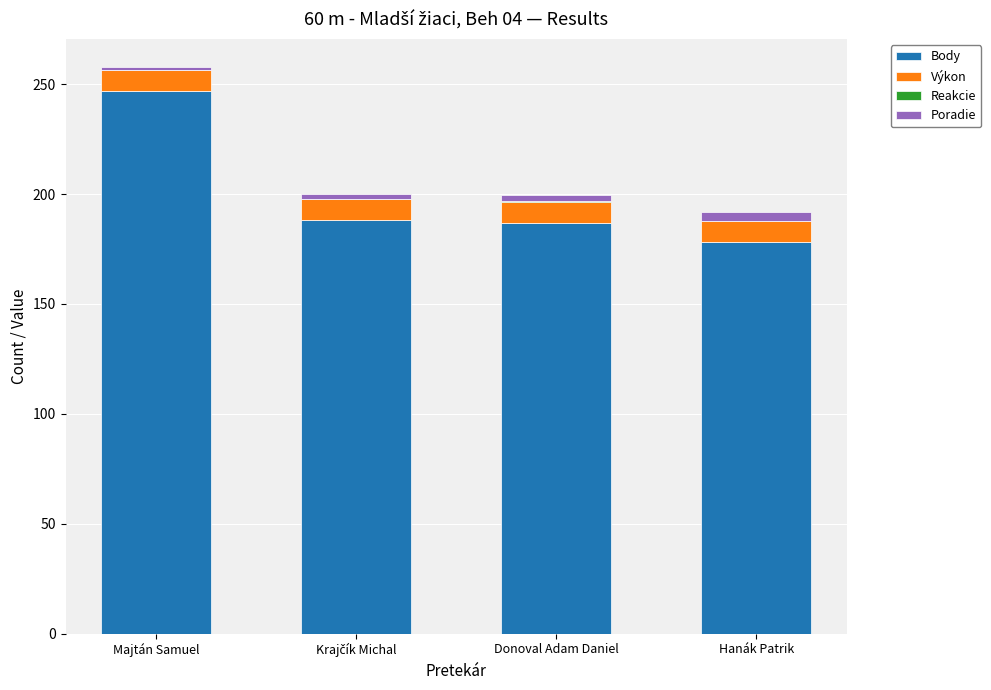

Is it true that Body equals 267.1 at Donoval Adam Daniel?

False